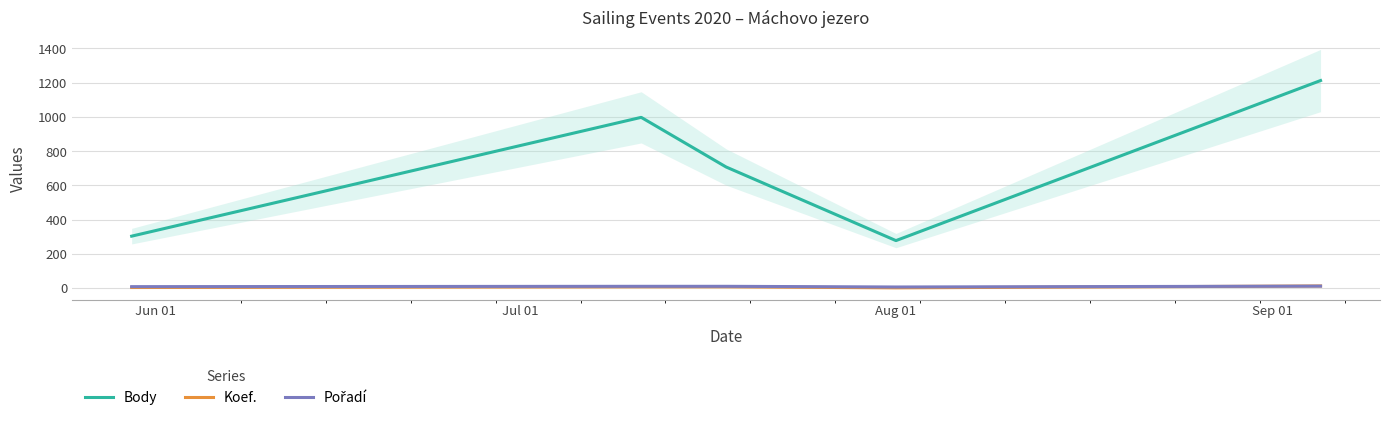

What are all the series names shown in the legend?

Body, Koef., Pořadí